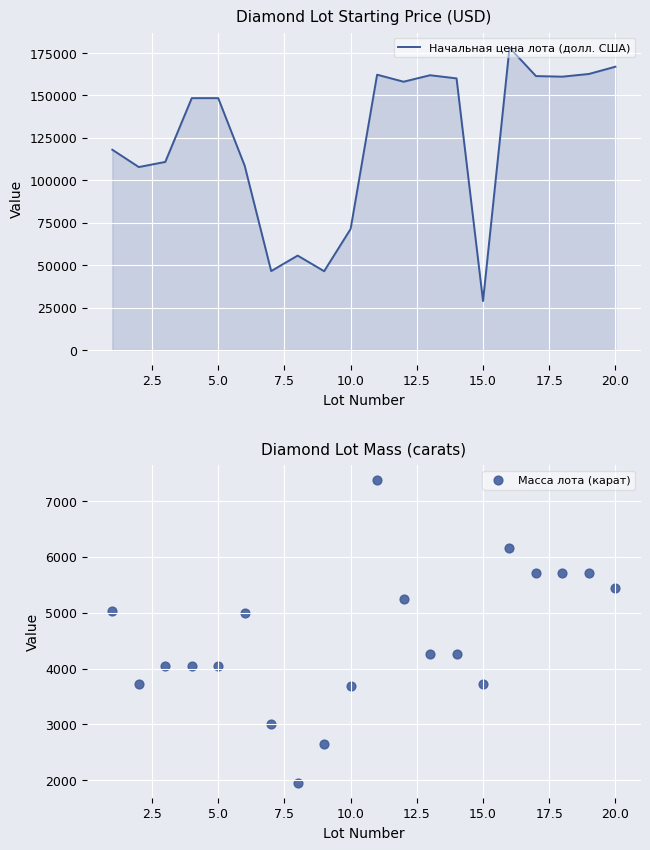

Which series contains the lowest Y value?

Масса лота (карат)